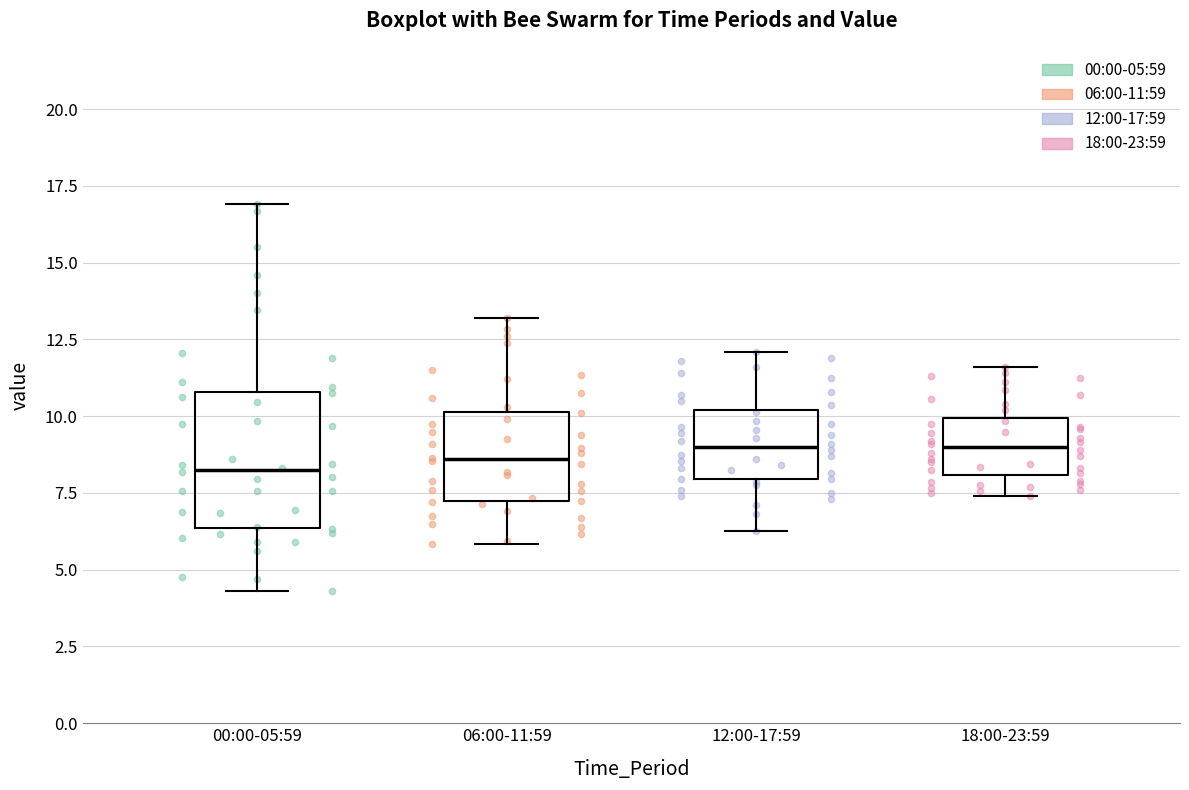

Where does the median line of the box for 06:00-11:59 sit on the y-axis? The values are not printed on the chart, so give them approximately, as read against the axis.

8.5